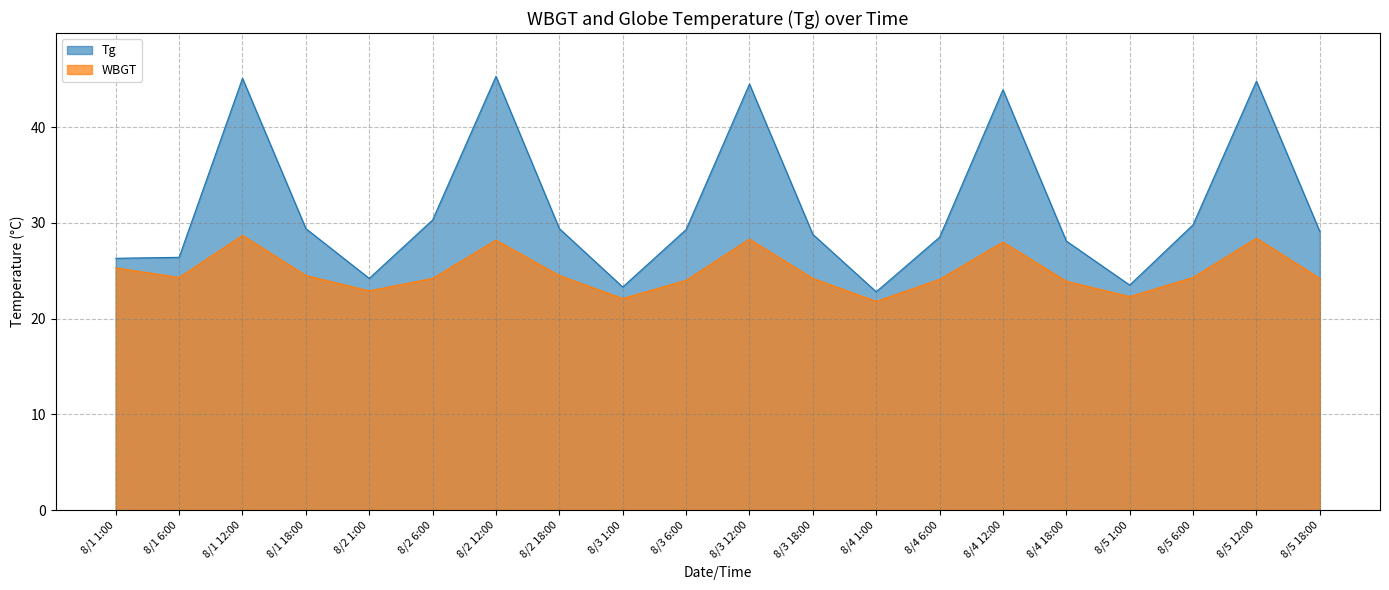

What is the highest value of the Tg series?

45.3